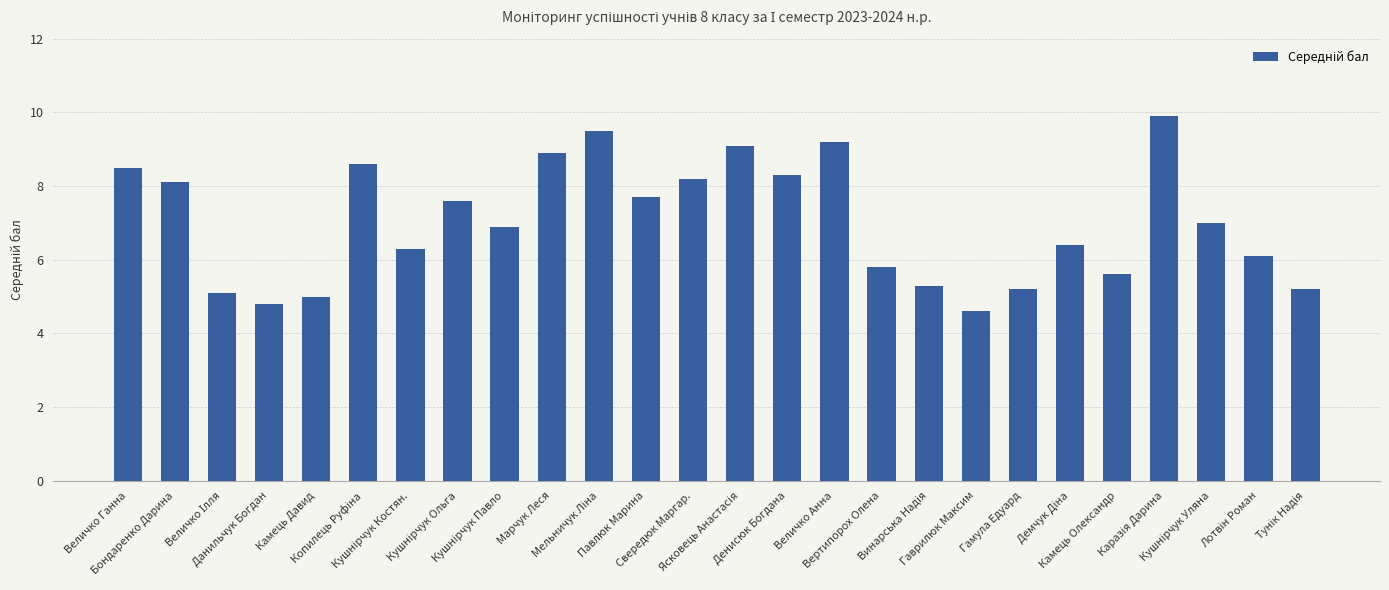

Which label corresponds to the smallest value in the chart?

Гаврилюк Максим